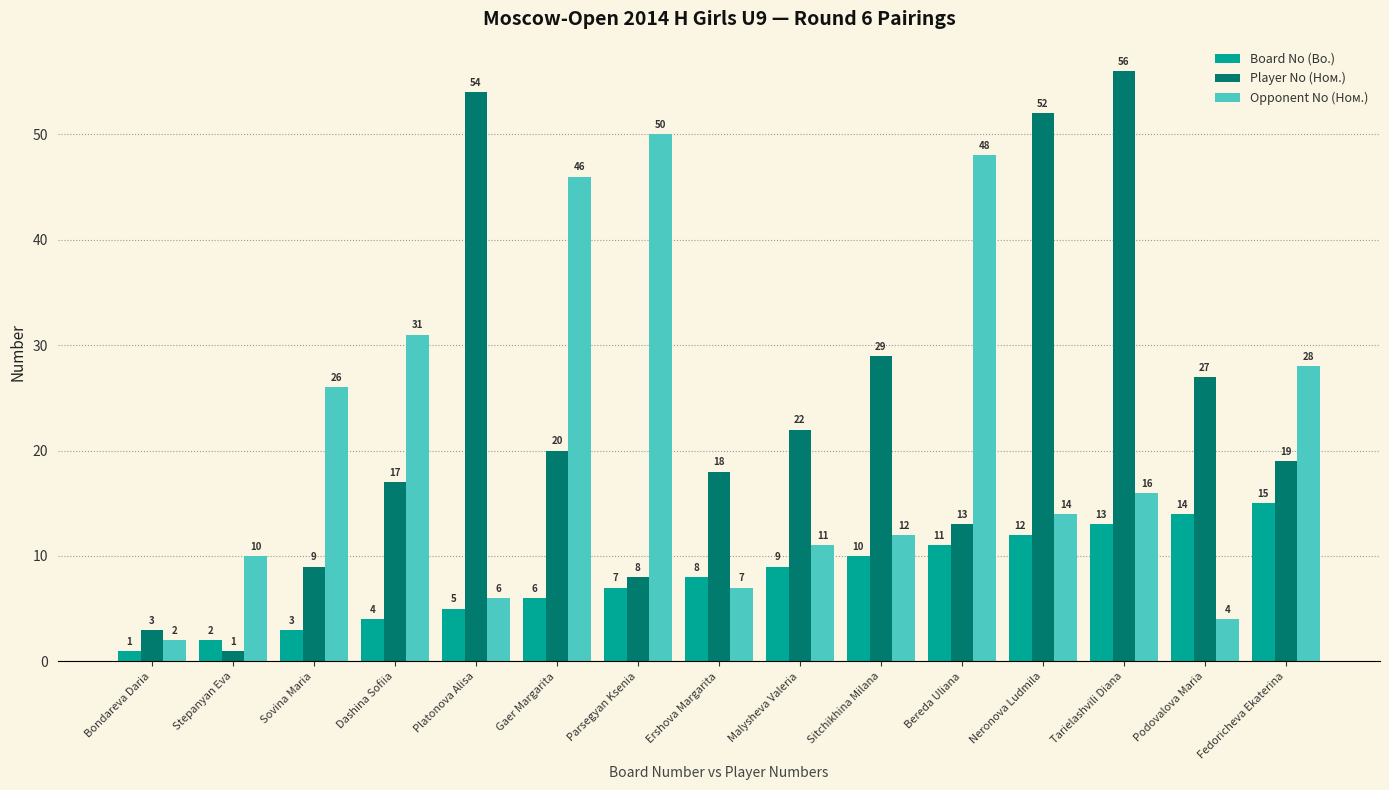

What is the minimum value shown in the chart?

1